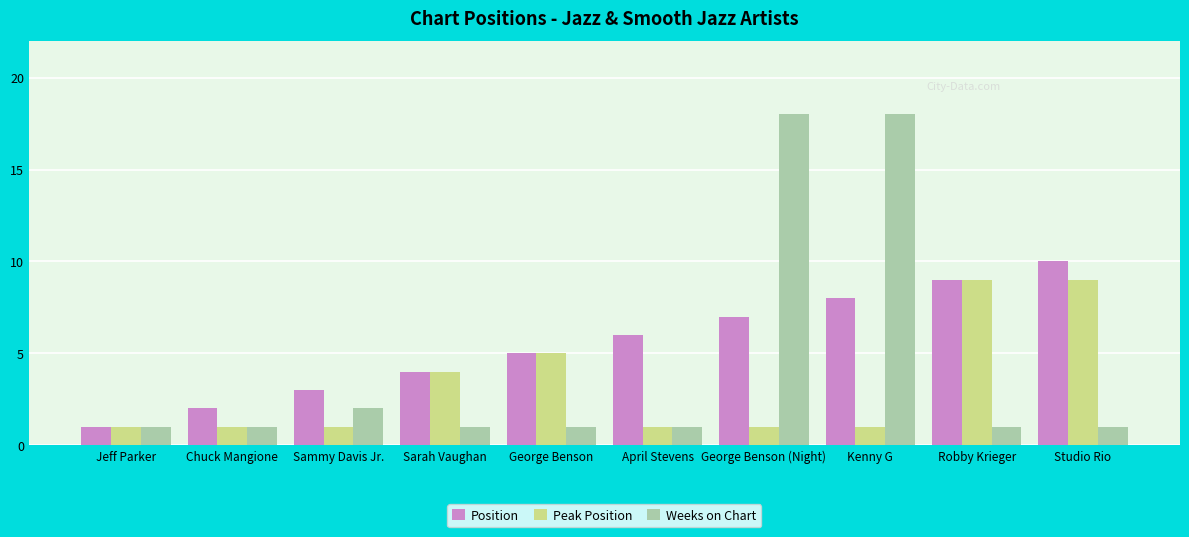

How many groups of bars are there?

10